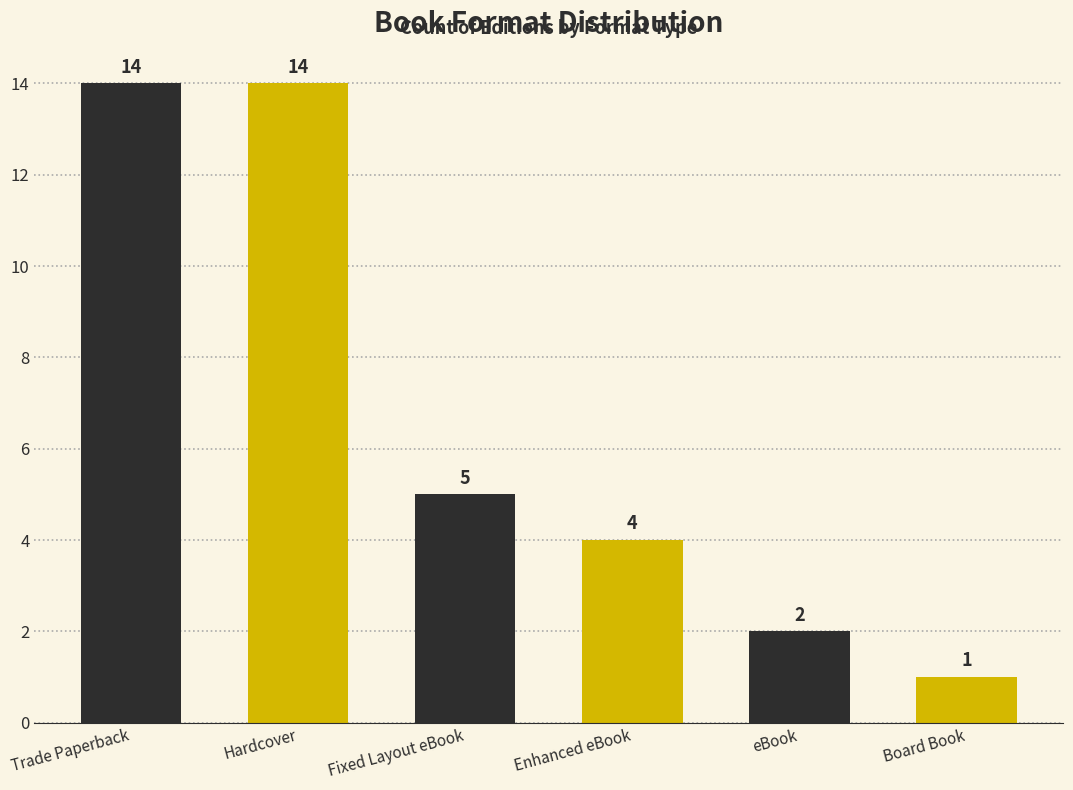

Reading left to right, what are all the values shown in this chart?

14	14	5	4	2	1